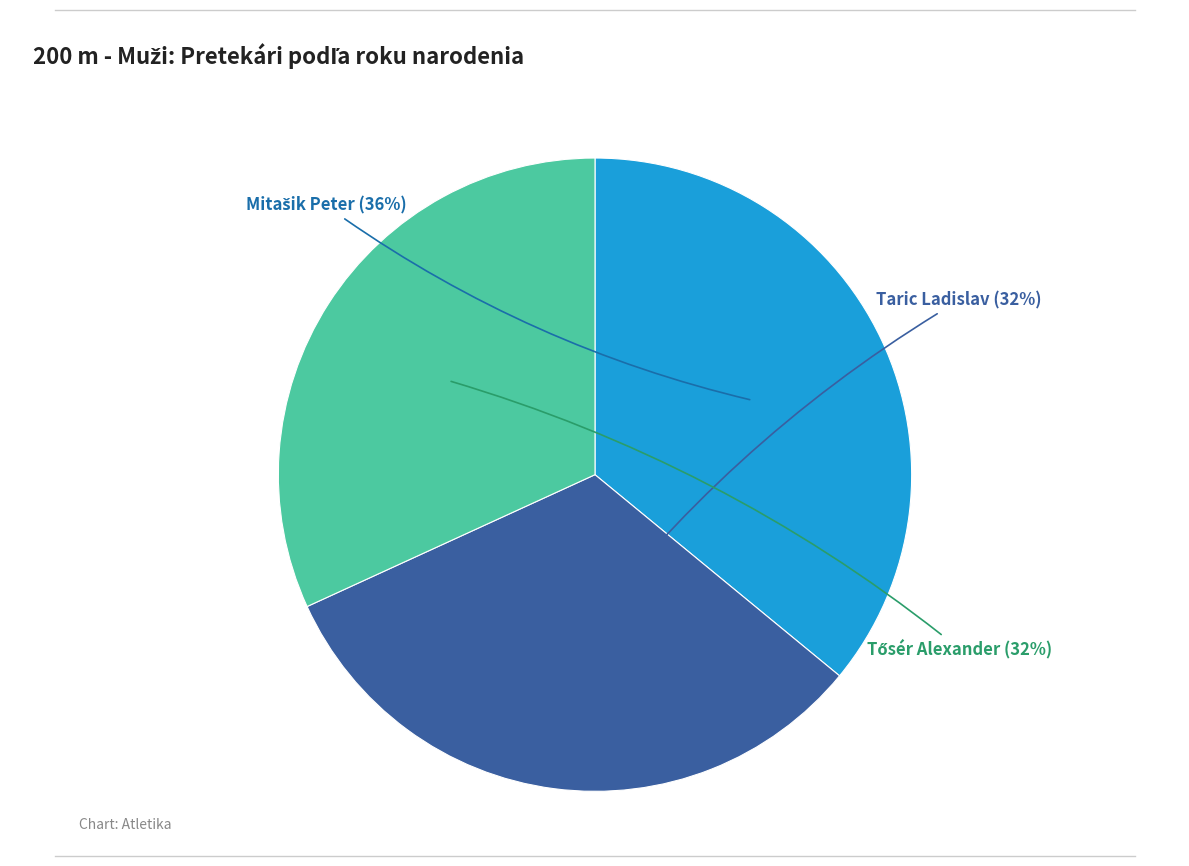

True or false: Taric Ladislav accounts for 22% of the total.

False